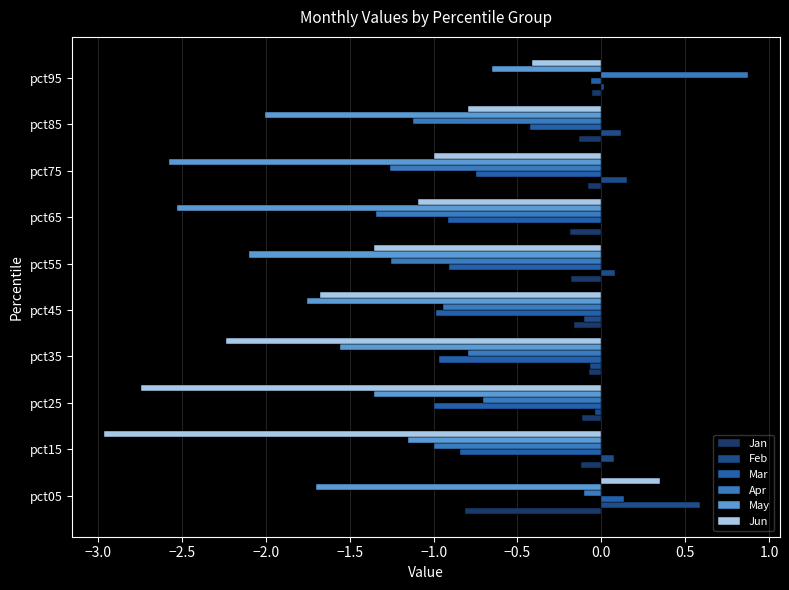

Count the number of categories in the chart.

10